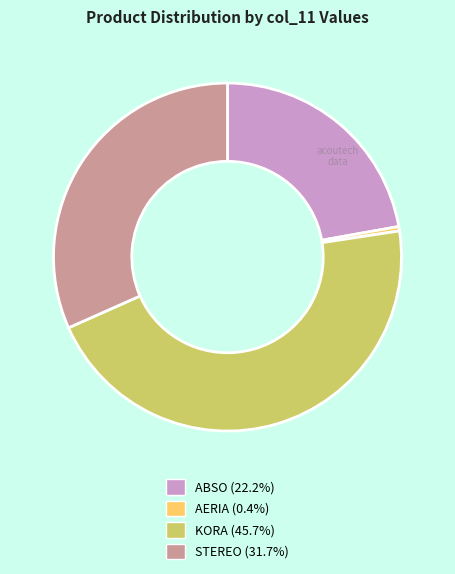

Does ABSO account for over 50% of the chart?

No